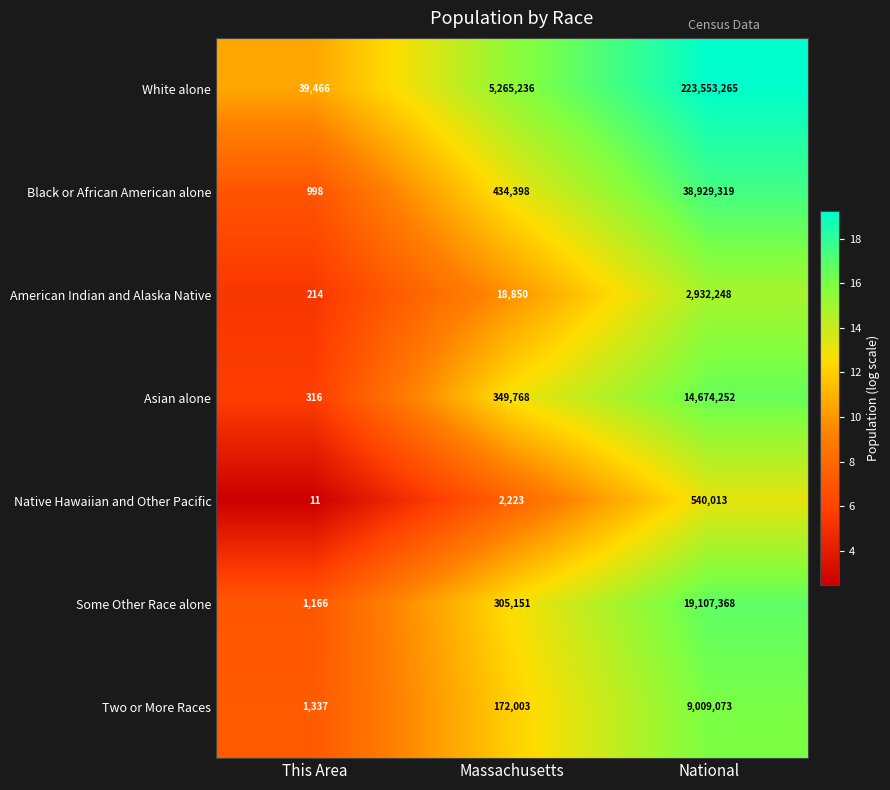

List the series in order of their peak value, highest first.

White alone, Black or African American alone, Some Other Race alone, Asian alone, Two or More Races, American Indian and Alaska Native, Native Hawaiian and Other Pacific